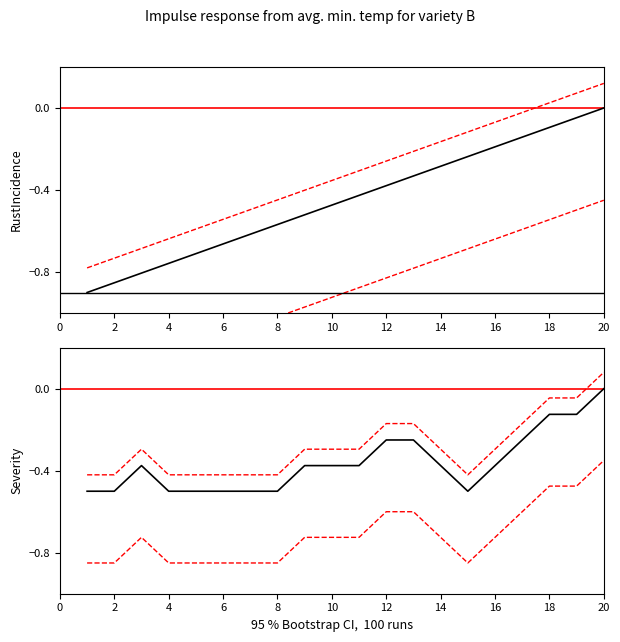

Count the number of data series in this chart.

4